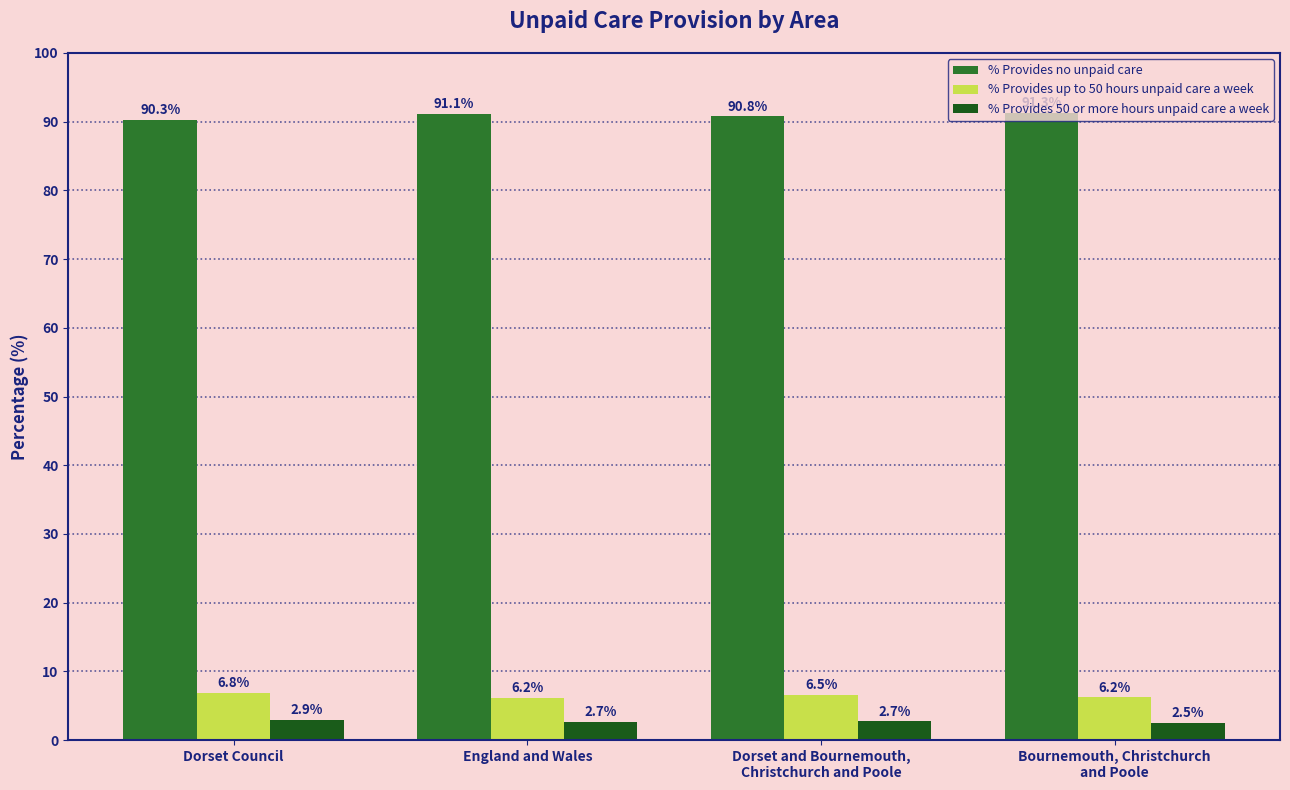

Between Dorset Council and England and Wales, which series saw the biggest shift?

% Provides no unpaid care